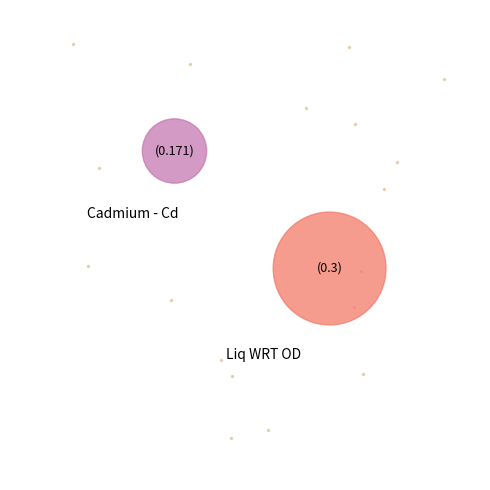

To the nearest percent, what percentage of the pie is Liq WRT OD?

64%